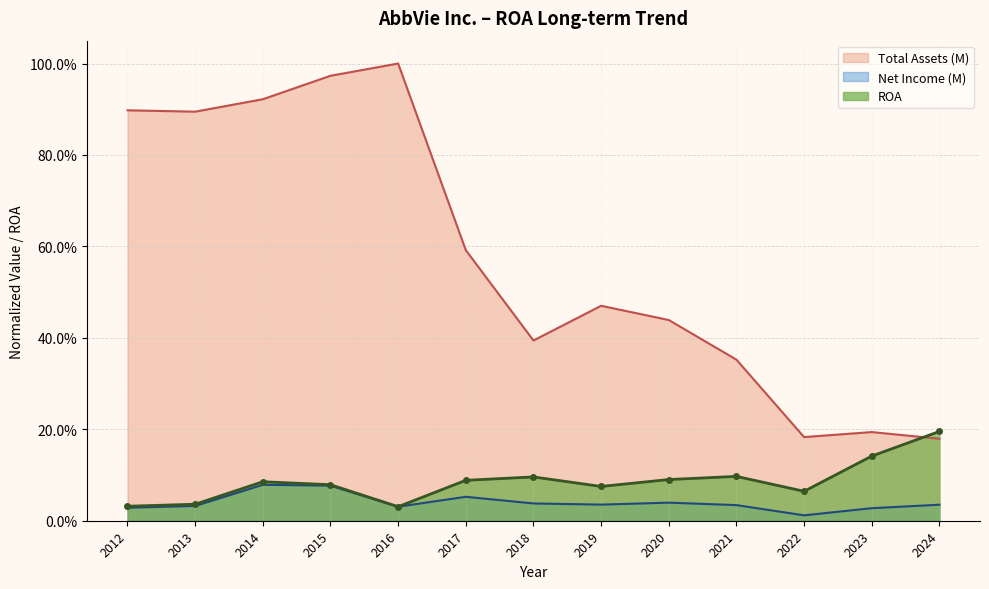

Does the chart have visible grid lines?

Yes